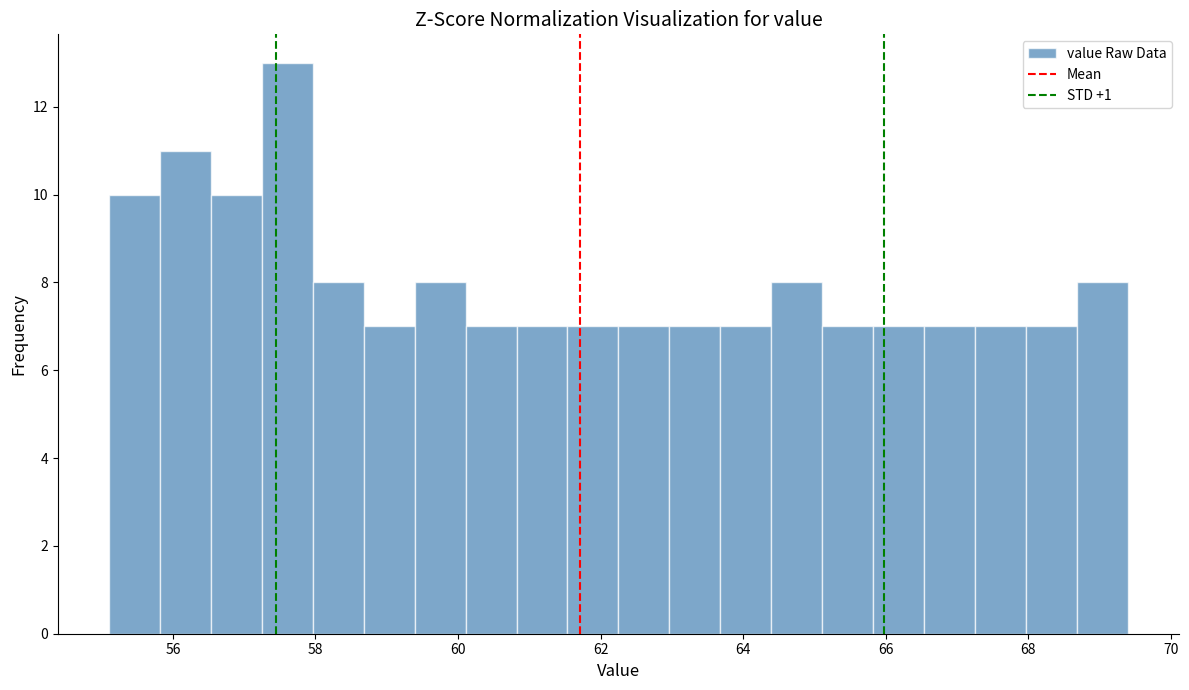

Read against the x-axis, roughly where is the centre of the tallest bar?

57.6